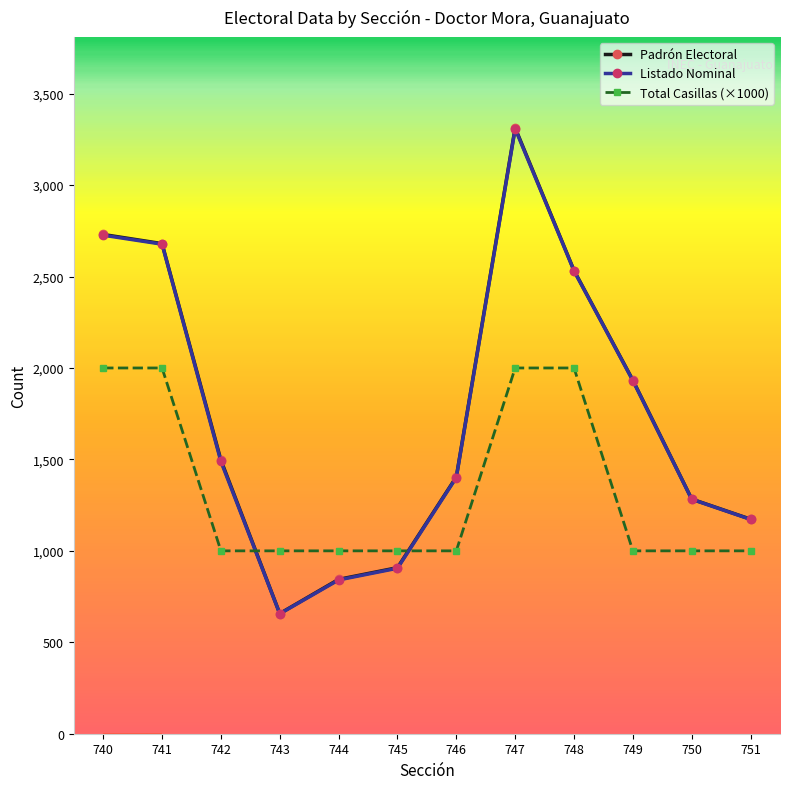

Which series has the largest total across all categories?

Padrón Electoral